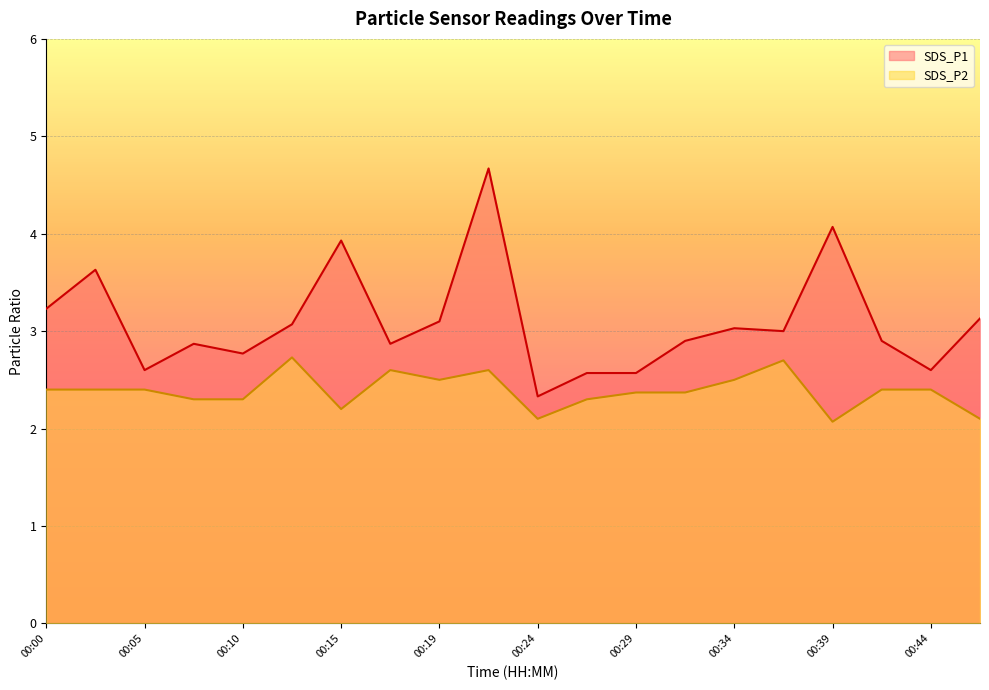

What are all the series names shown in the legend?

SDS_P1, SDS_P2